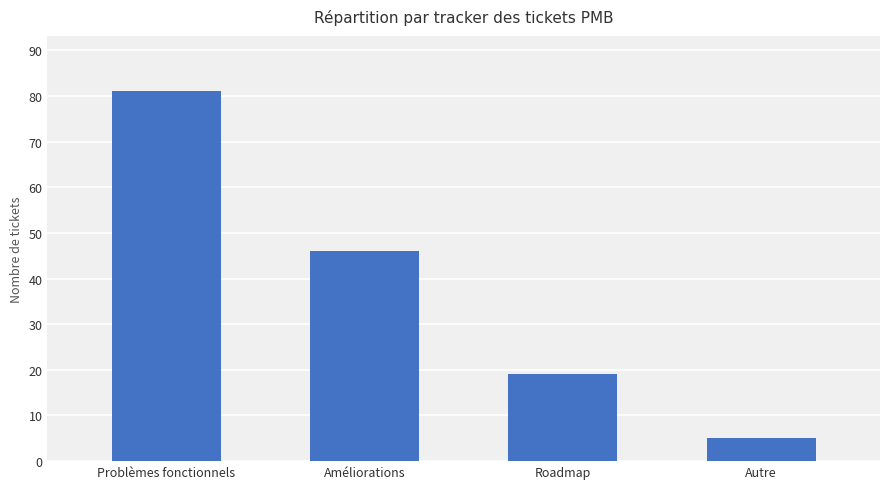

At which label does the data first exceed 46?

Problèmes fonctionnels